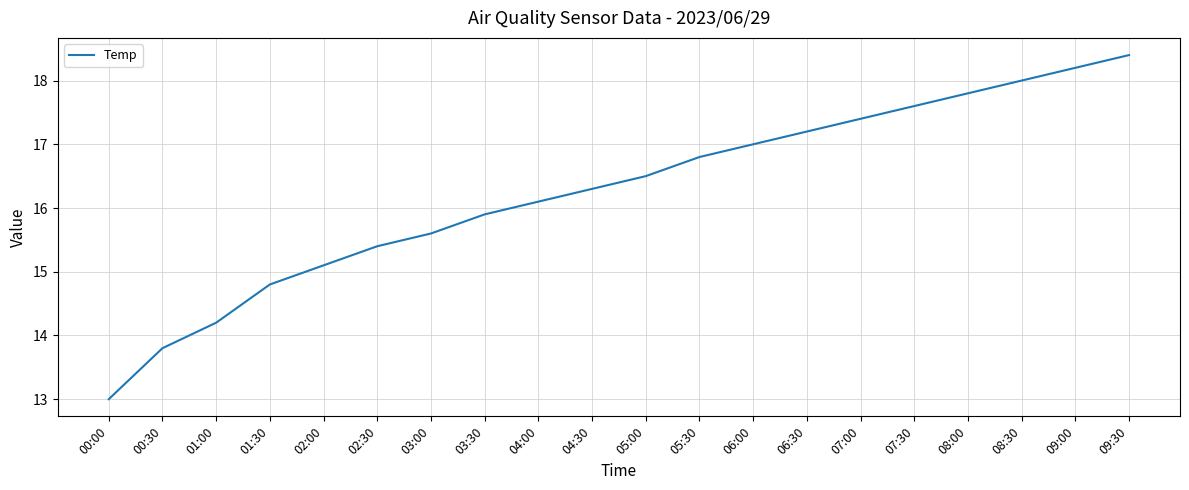

Where does the data first go above 16?

04:00